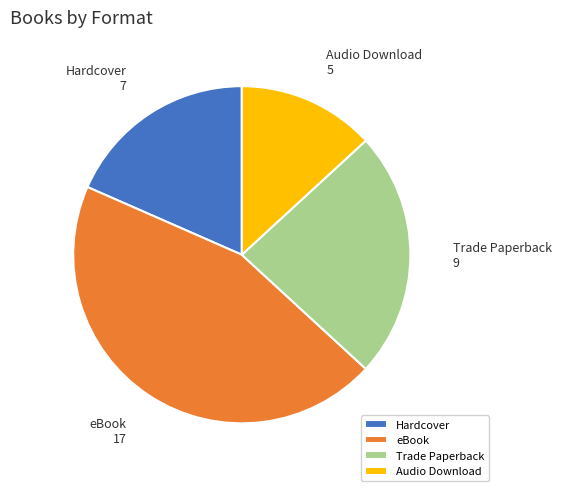

Which has a higher value, eBook or Hardcover?

eBook